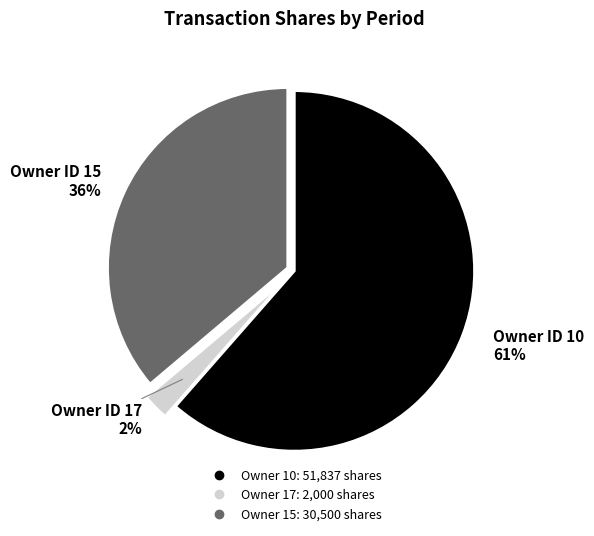

To the nearest percent, what is the average slice percentage?

33%